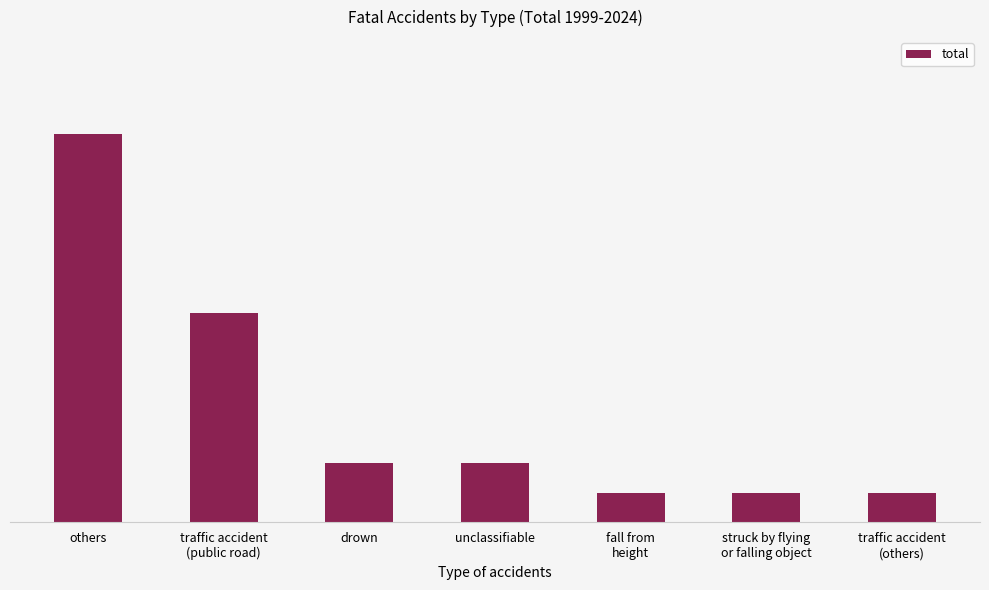

Count the number of categories in the chart.

7